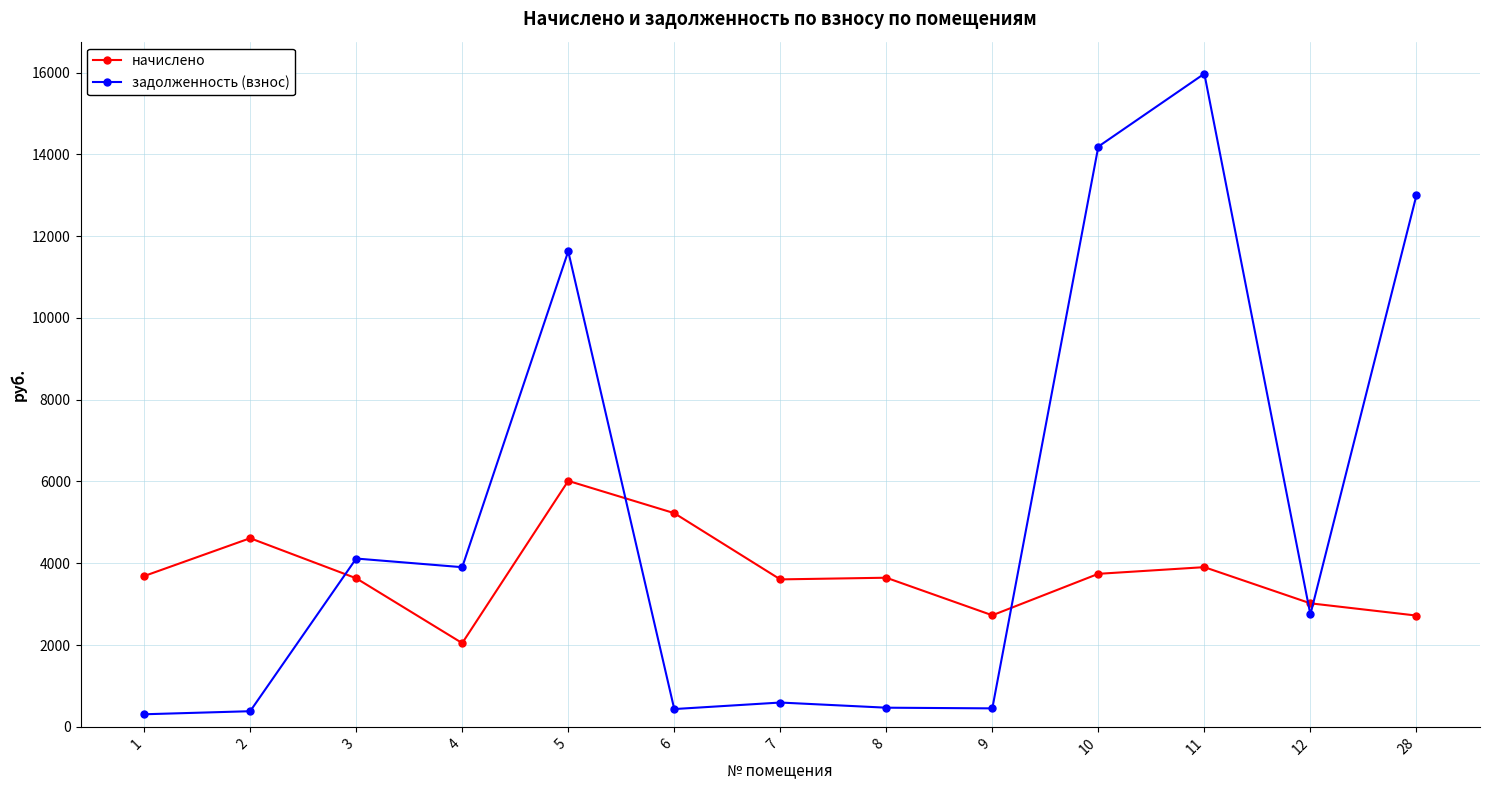

The задолженность (взнос) series shows 6466.4 at 10. True or false?

False